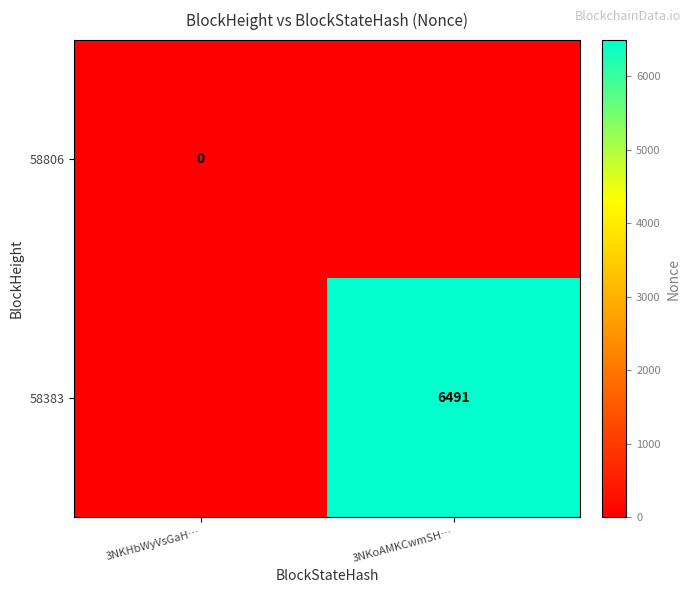

Is the value of 58806 at 3NKHbWyVsGaH… greater than the value of 58383 at 3NKoAMKCwmSH…?

No